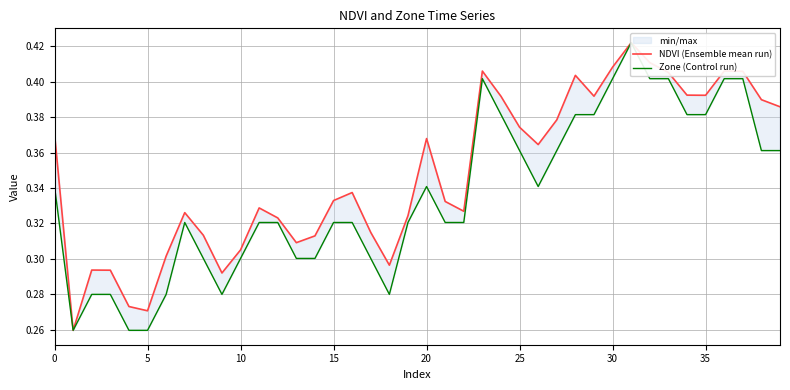

What is the sum of the Zone (Control run) values at 15 and 34?

0.7